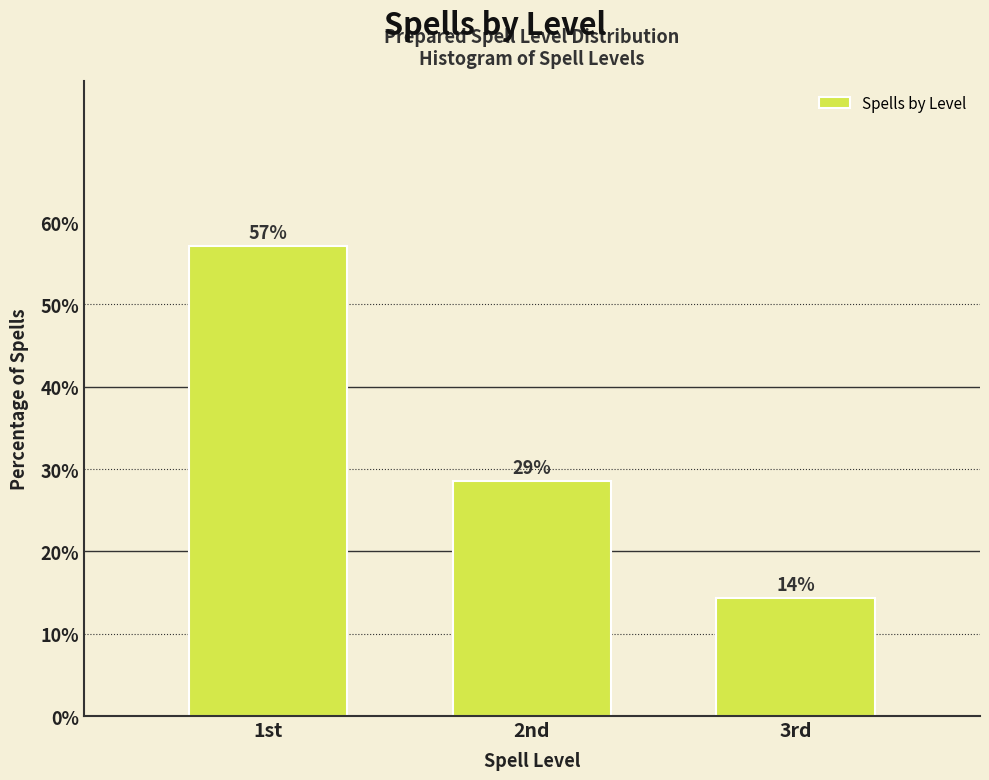

Does the chart contain any negative values?

No